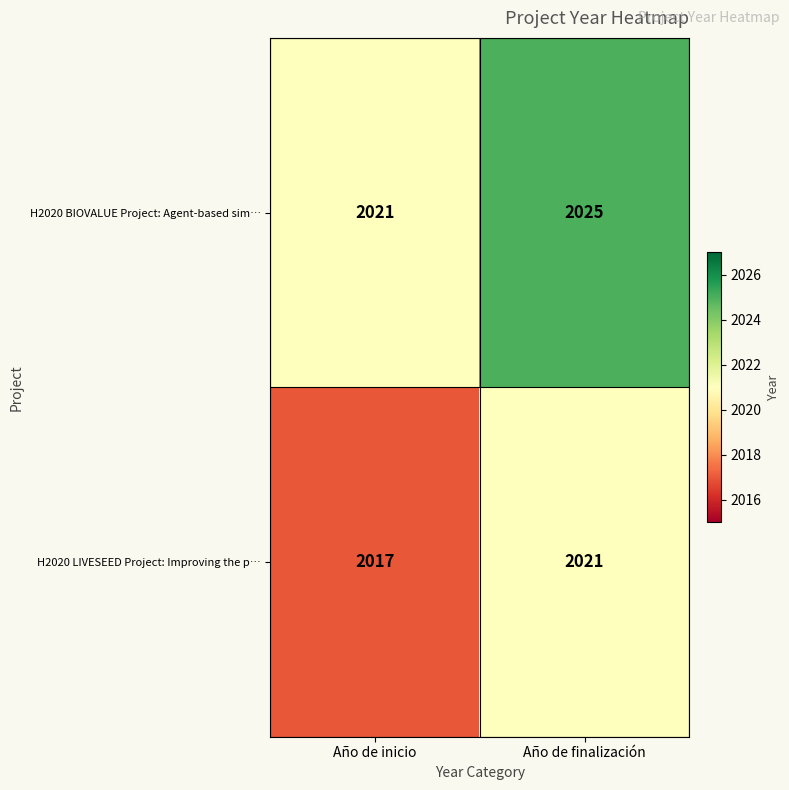

Reading left to right, transcribe all the data shown in this chart.

H2020 BIOVALUE Project: Agent-based sim…: 2021	2025
H2020 LIVESEED Project: Improving the p…: 2017	2021